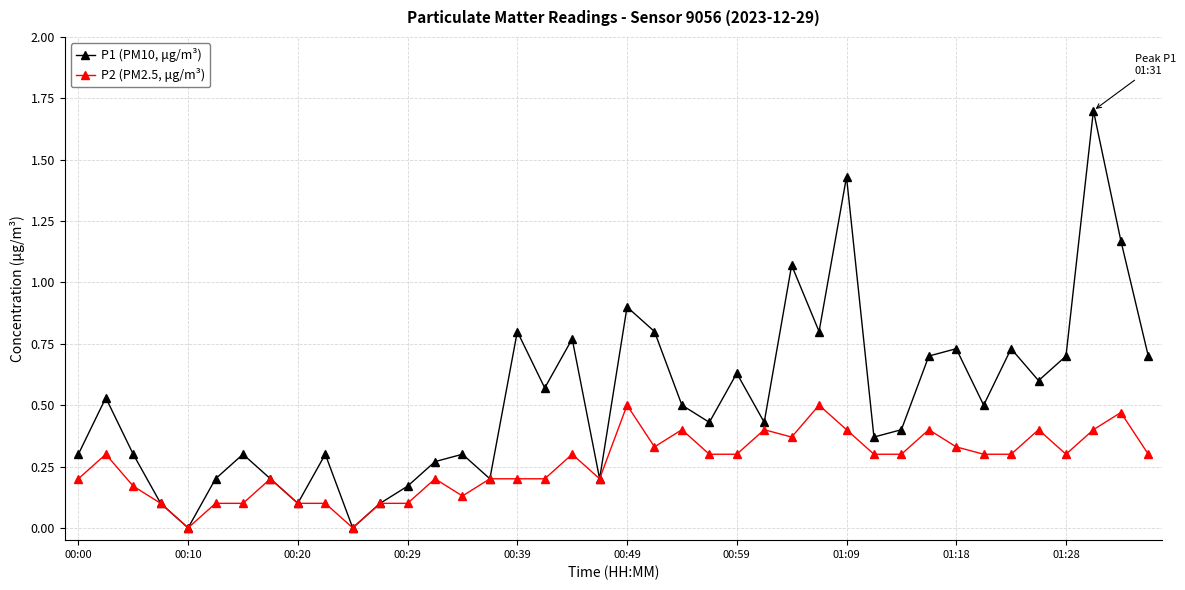

Does the chart have visible grid lines?

Yes